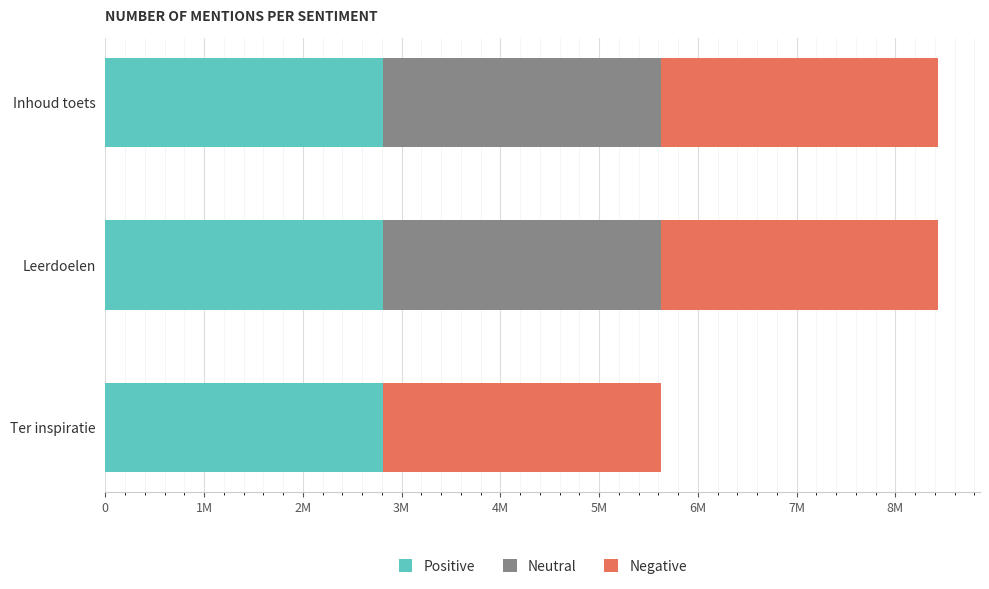

Where is Positive nearest to the value 2811901?

Leerdoelen